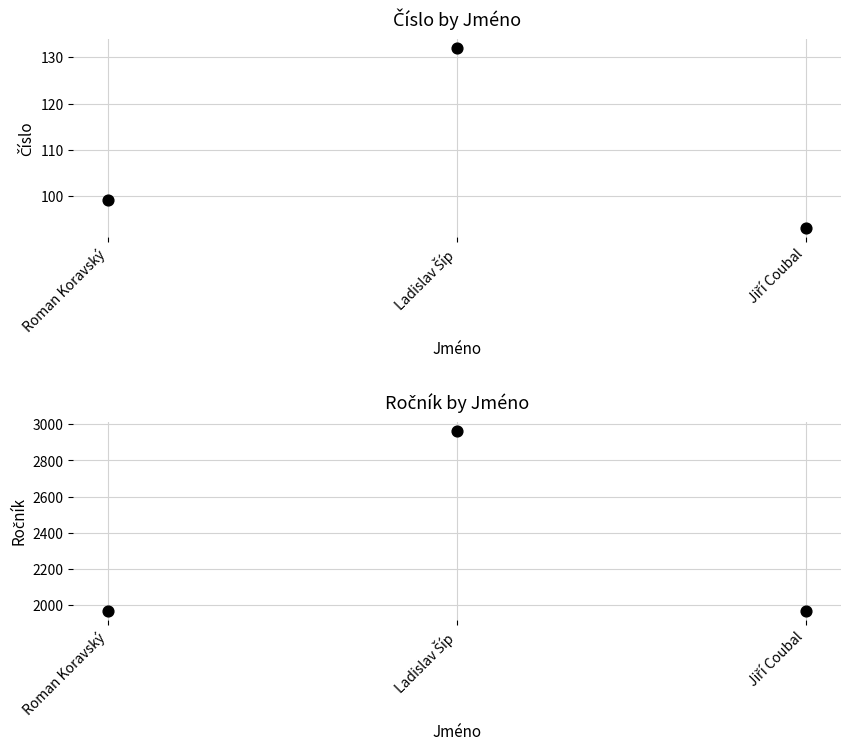

Which series reaches the maximum Y coordinate?

Ročník